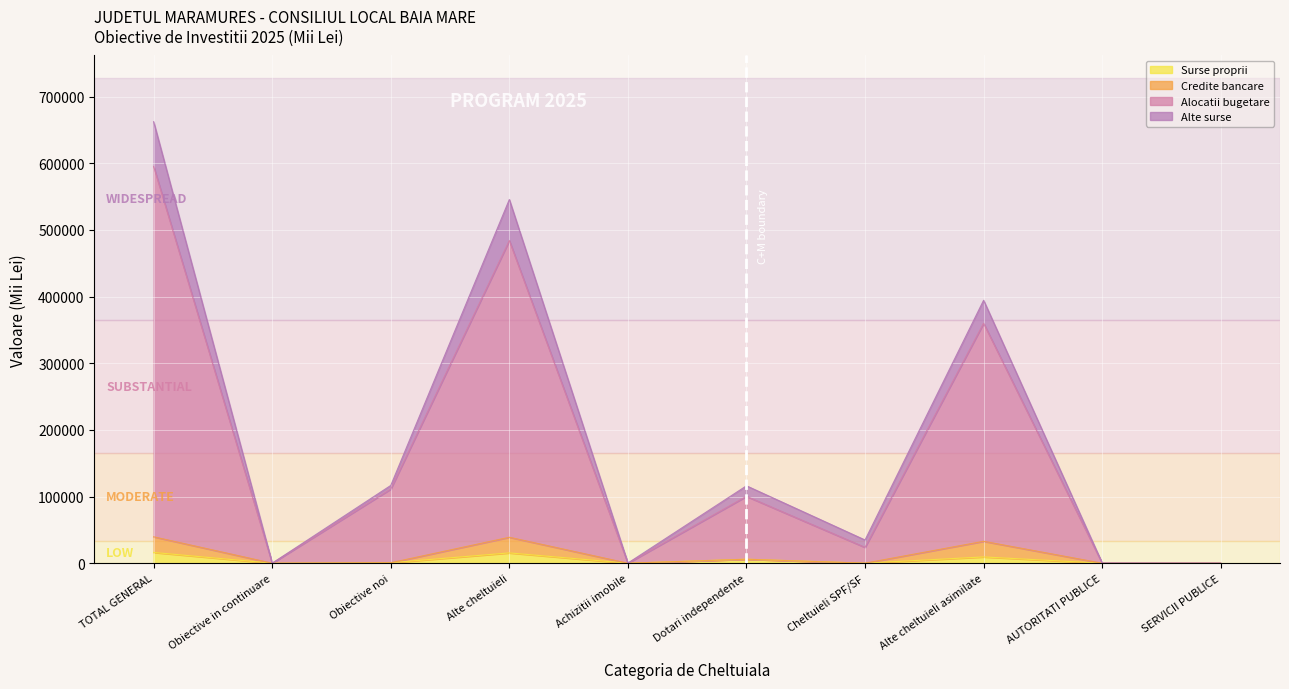

True or false: Credite bancare and Alocatii bugetare intersect in this chart.

False